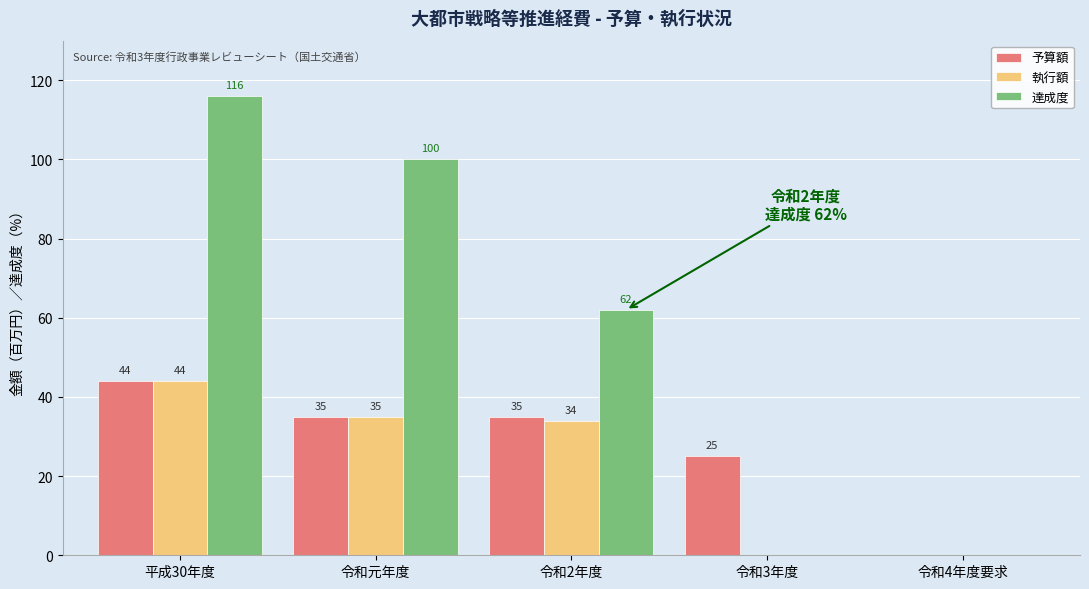

Reading left to right, what are all the values shown in this chart?

予算額: 平成30年度=44	令和元年度=35	令和2年度=35	令和3年度=25	令和4年度要求=0
執行額: 平成30年度=44	令和元年度=35	令和2年度=34	令和3年度=0	令和4年度要求=0
達成度: 平成30年度=116	令和元年度=100	令和2年度=62	令和3年度=0	令和4年度要求=0